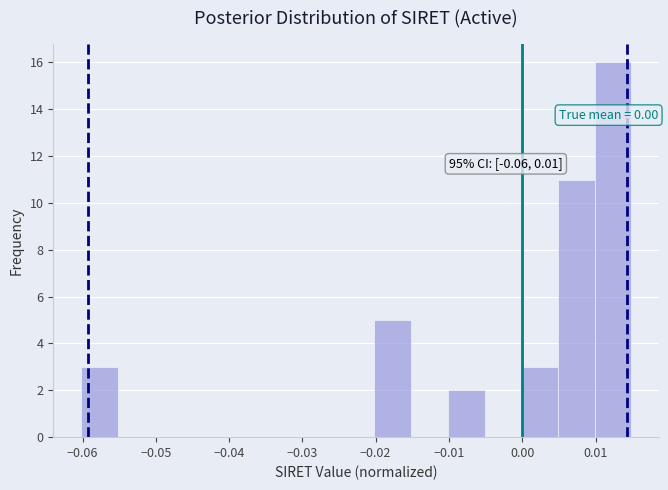

Over which range of the x-axis is the bar tallest?

0.010 to 0.015